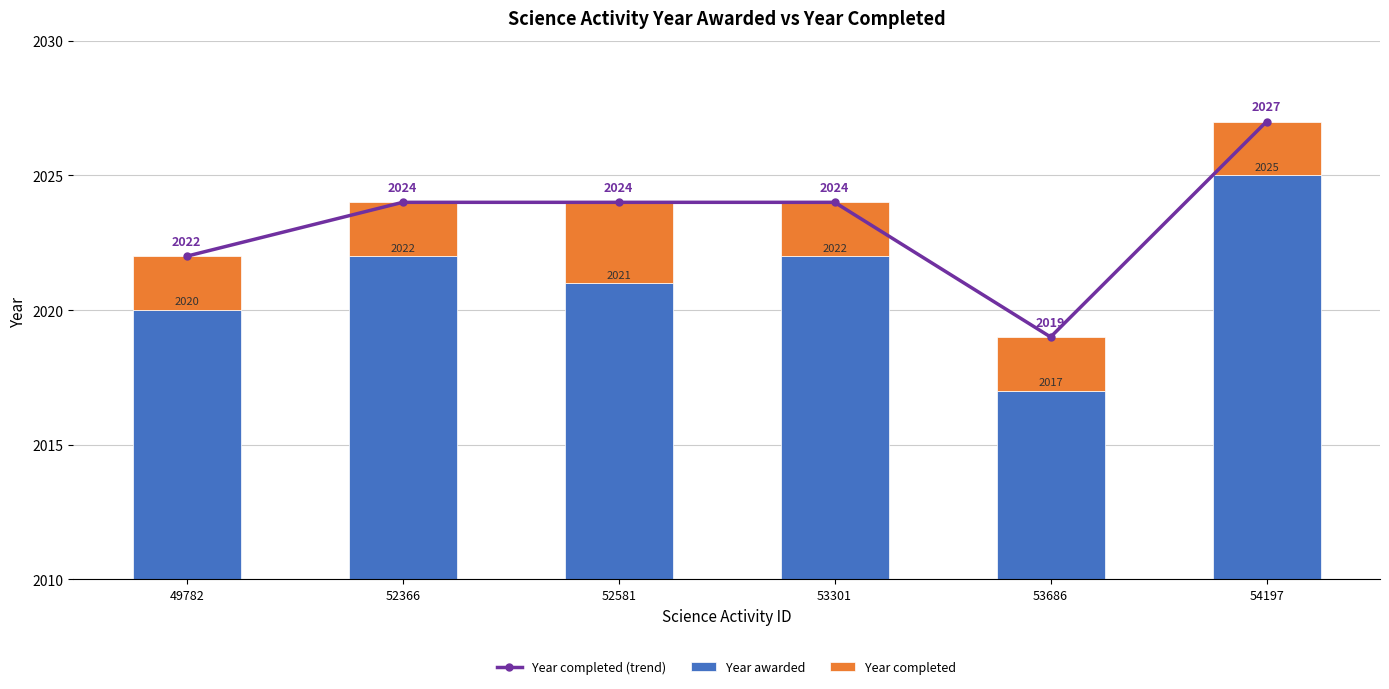

What is the maximum value shown in the chart?

2027